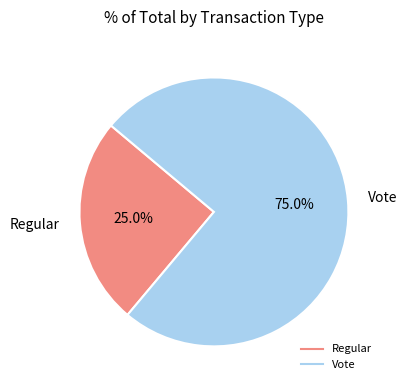

Rank the categories by value from lowest to highest.

Regular, Vote